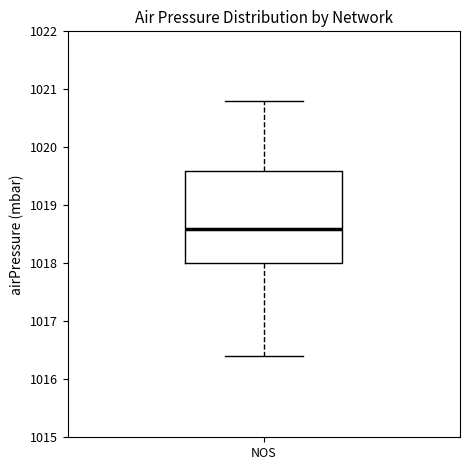

Where is the lower edge of the box for NOS on the y-axis? The values are not printed on the chart, so give them approximately, as read against the axis.

1018.0